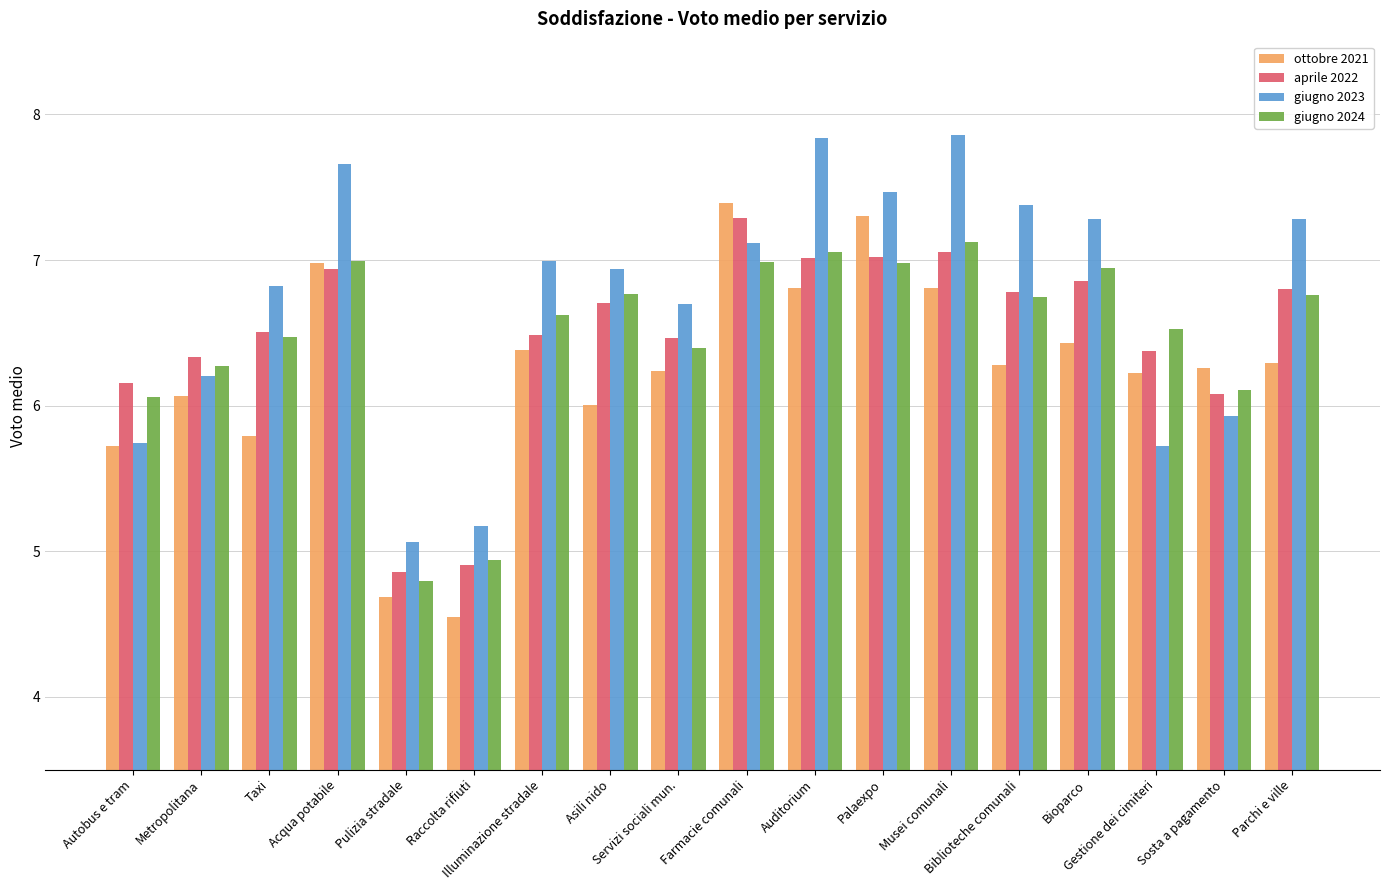

Read the aprile 2022 value at Servizi sociali mun..

6.5